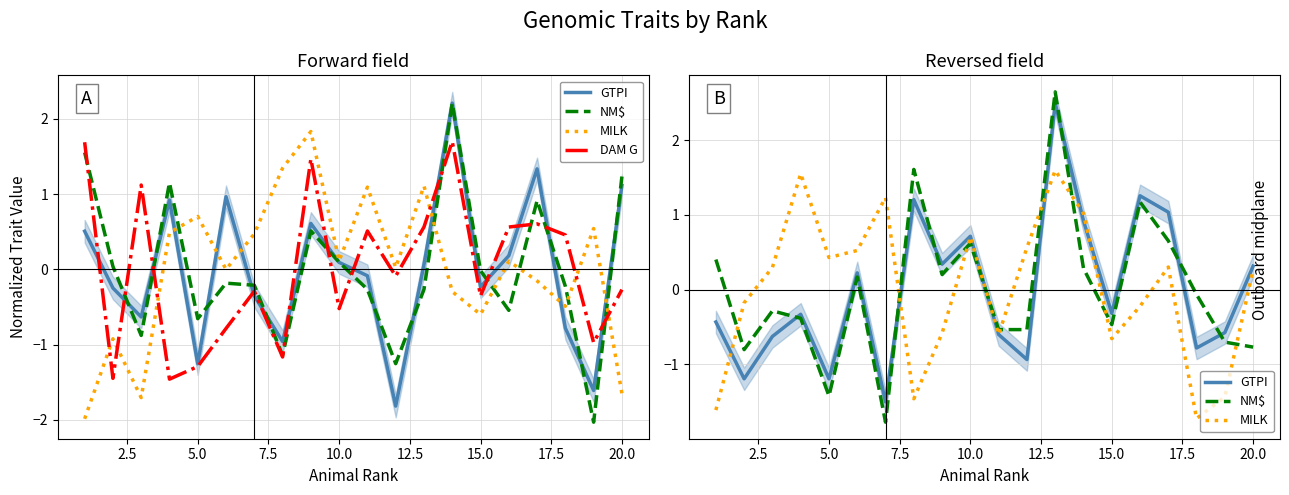

Reading left to right, extract all data points from this chart.

GTPI: -0.4	-1.2	-0.6	-0.3	-1.2	0.2	-1.5	1.2	0.3	0.7	-0.6	-0.9	2.5	0.9	-0.3	1.3	1.0	-0.8	-0.6	0.3
NM$: 0.4	-0.8	-0.3	-0.4	-1.4	0.2	-1.8	1.6	0.2	0.6	-0.5	-0.5	2.6	0.3	-0.5	1.2	0.7	-0.1	-0.7	-0.8
MILK: -1.6	-0.2	0.3	1.6	0.4	0.5	1.2	-1.5	-0.6	0.7	-0.6	0.6	1.6	1.0	-0.7	-0.2	0.3	-1.7	-1.4	0.3
DAM G: 1.7	-1.4	1.1	-1.5	-1.3	-0.8	-0.3	-1.2	1.5	-0.5	0.5	-0.1	0.6	1.7	-0.4	0.6	0.6	0.5	-1.0	-0.3